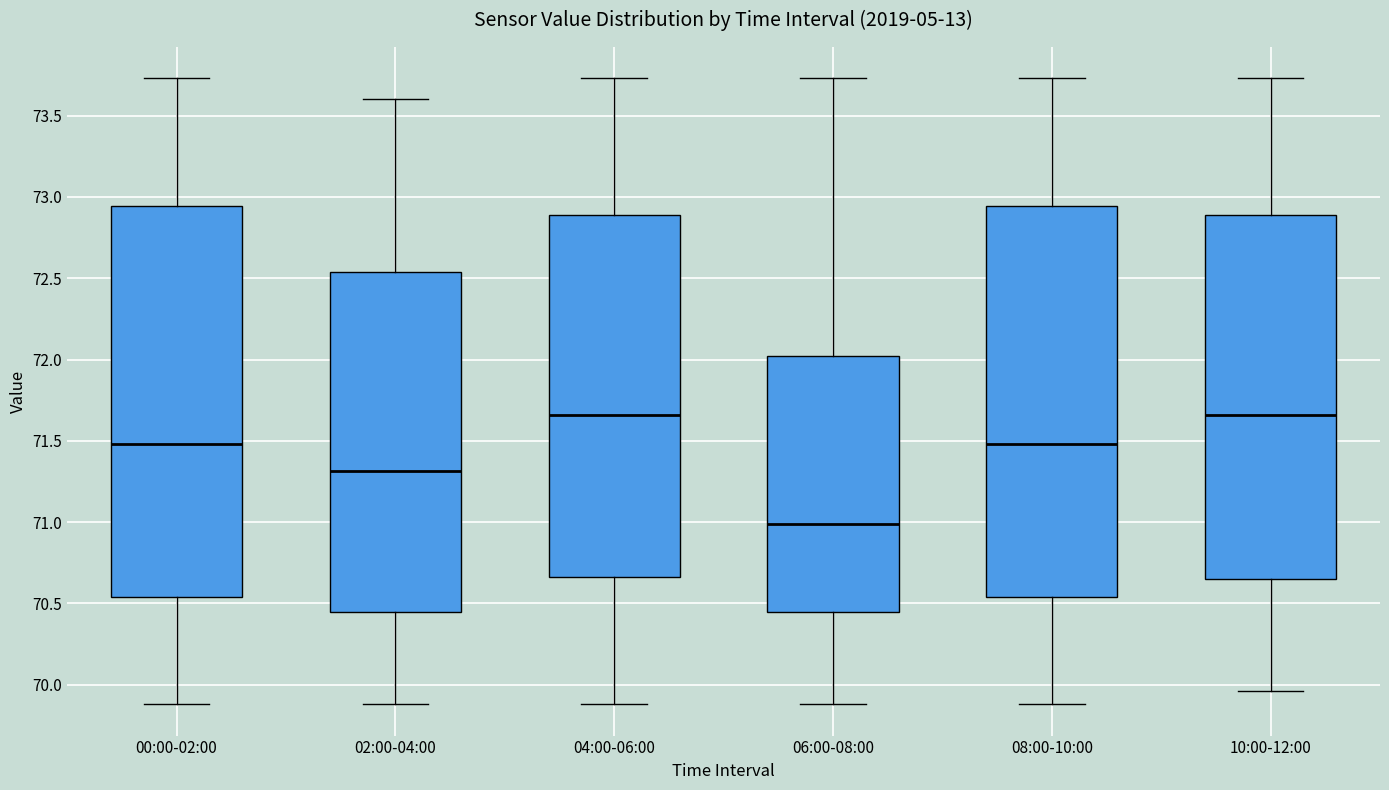

Reading left to right, read every box against the y-axis: the position of its median line, the range the box covers, and the ends of its whiskers. The values are not printed on the chart, so give them approximately, as read against the axis.

00:00-02:00: median 71.50, box 70.55 to 72.95, whiskers 69.90 to 73.75
02:00-04:00: median 71.30, box 70.45 to 72.55, whiskers 69.90 to 73.60
04:00-06:00: median 71.65, box 70.65 to 72.90, whiskers 69.90 to 73.75
06:00-08:00: median 71.00, box 70.45 to 72.05, whiskers 69.90 to 73.75
08:00-10:00: median 71.50, box 70.55 to 72.95, whiskers 69.90 to 73.75
10:00-12:00: median 71.65, box 70.65 to 72.90, whiskers 69.95 to 73.75